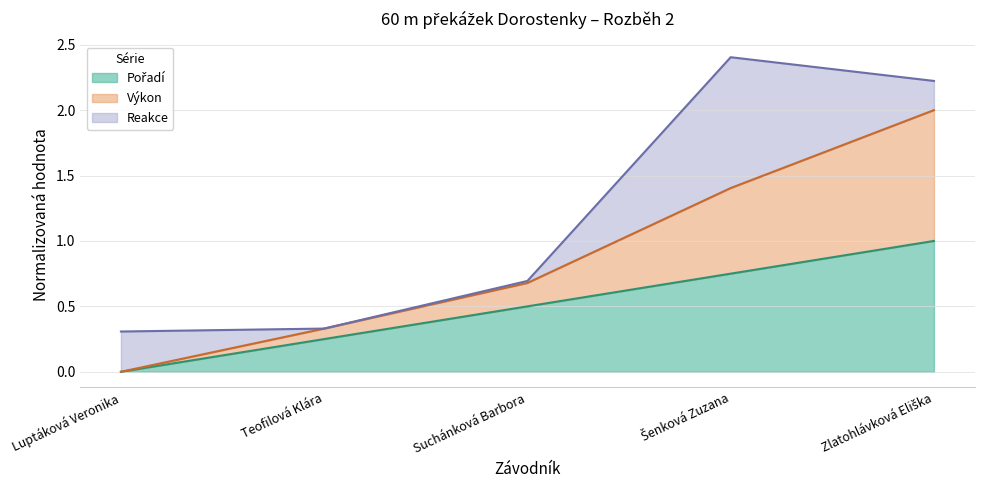

What is the difference between the maximum and minimum values in the Výkon series?

2.0